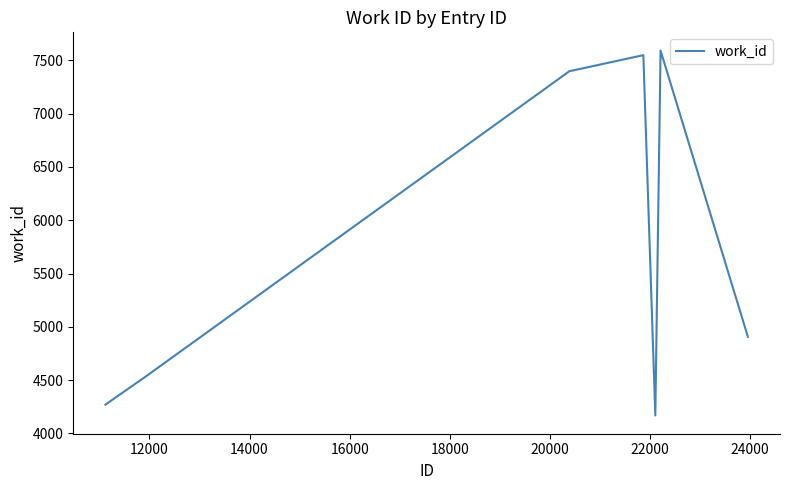

What is the minimum value shown in the chart?

4167